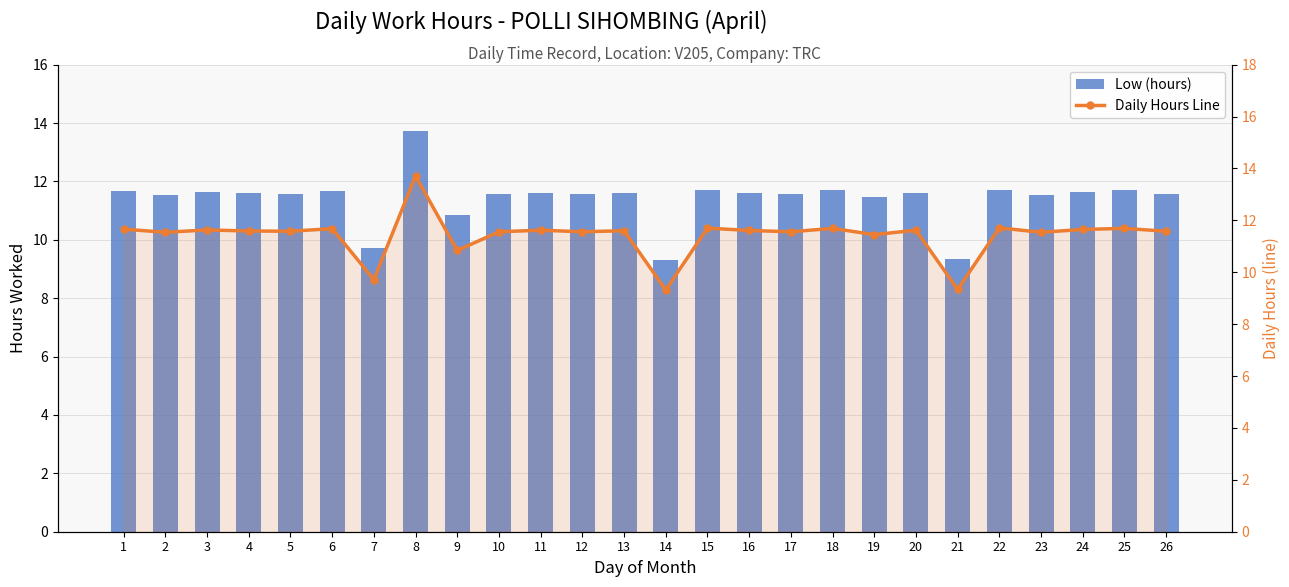

True or false: Low (hours) has a value of 11.5 at 2.

True